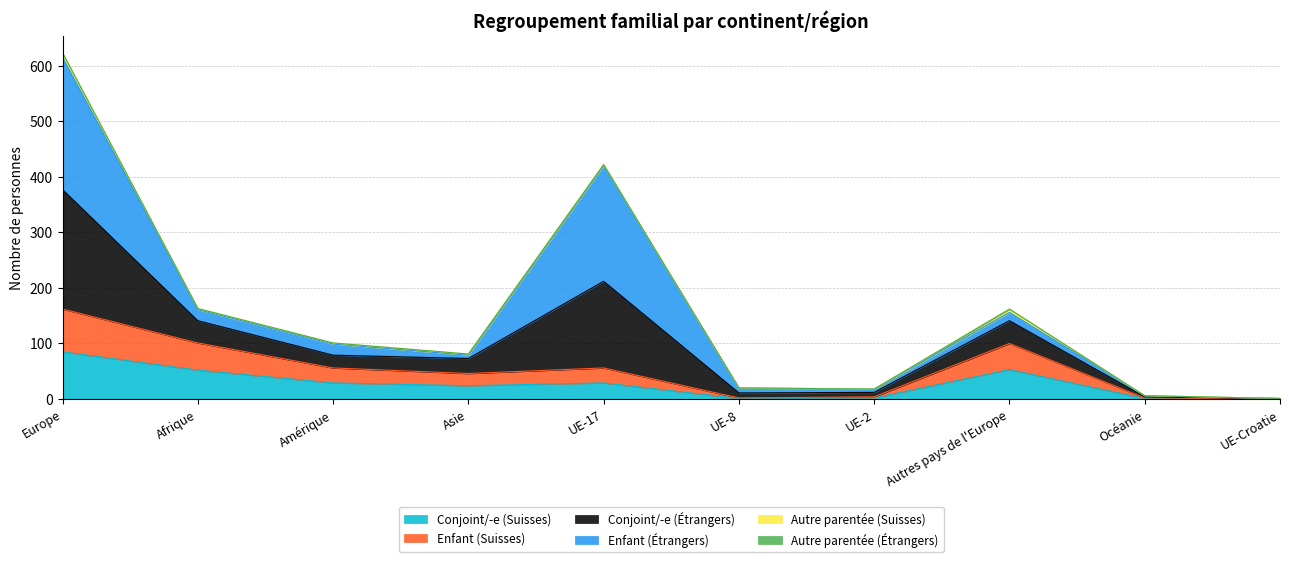

At which label does Conjoint/-e (Suisses) reach its peak?

Europe